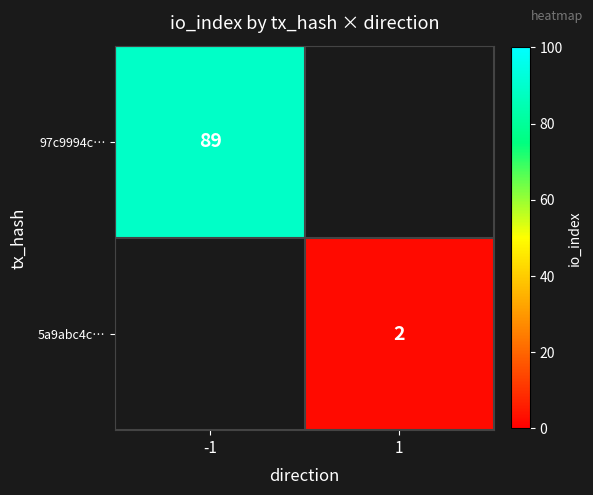

True or false: 5a9abc4c… has a value of 2.7 at 1.

False